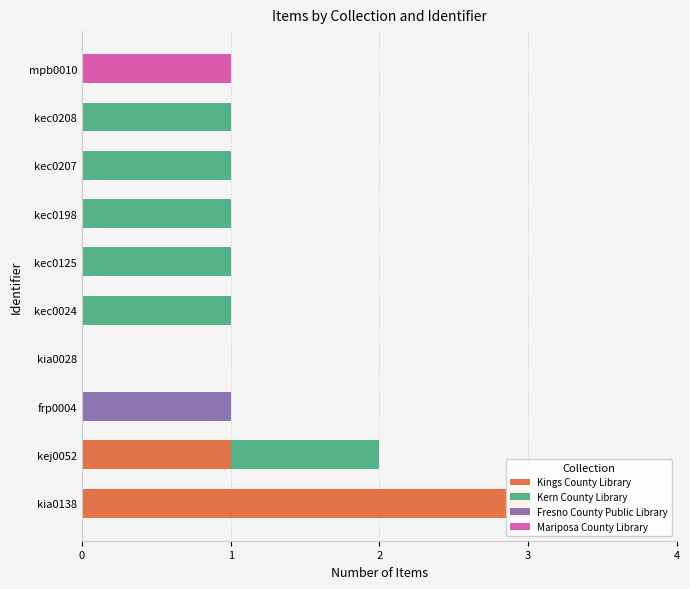

The Fresno County Public Library series shows 0 at kec0208. True or false?

True